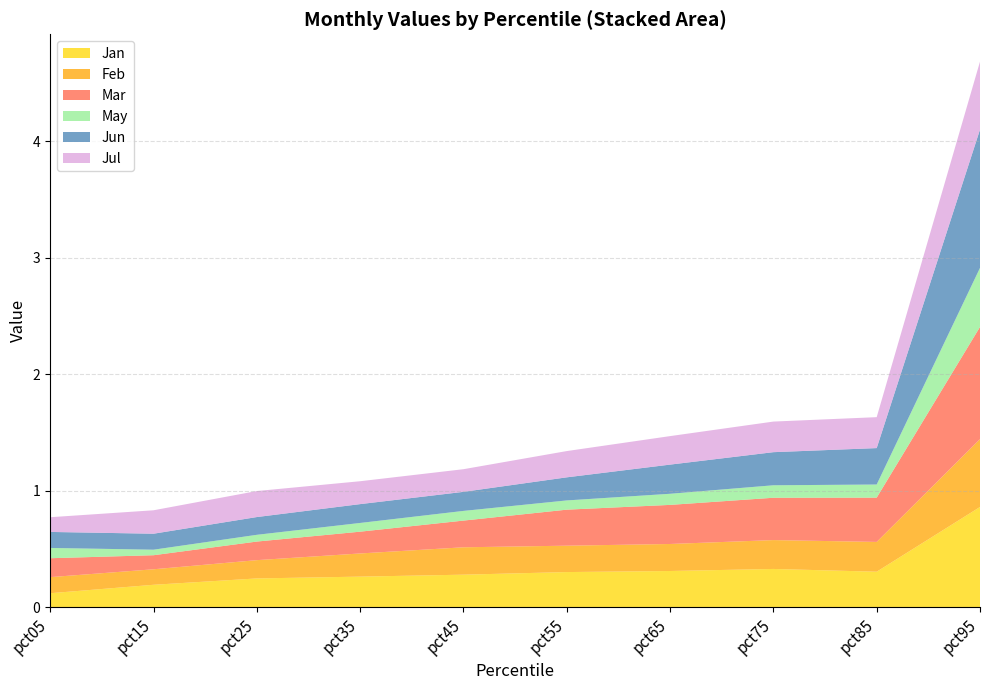

Reading right to left, list all the values displayed in this chart.

Jan: 0.9	0.3	0.3	0.3	0.3	0.3	0.3	0.2	0.2	0.1
Feb: 0.6	0.3	0.2	0.2	0.2	0.2	0.2	0.2	0.1	0.1
Mar: 1.0	0.4	0.4	0.3	0.3	0.2	0.2	0.2	0.1	0.2
May: 0.5	0.1	0.1	0.1	0.1	0.1	0.1	0.1	0.0	0.1
Jun: 1.2	0.3	0.3	0.3	0.2	0.2	0.2	0.2	0.1	0.1
Jul: 0.6	0.3	0.3	0.2	0.2	0.2	0.2	0.2	0.2	0.1